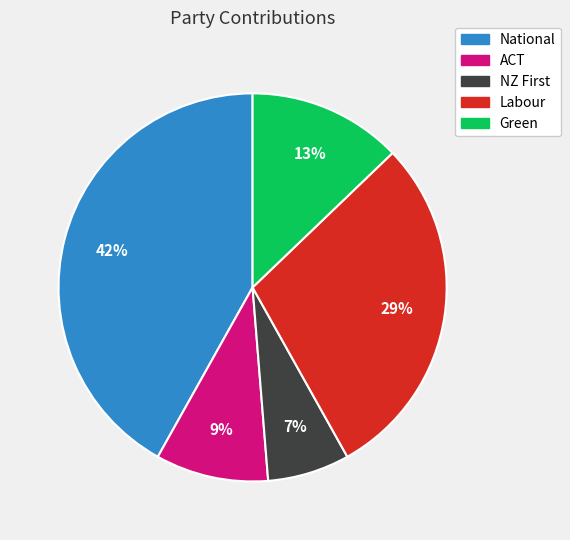

Is it true that ACT is 23% of the pie?

False